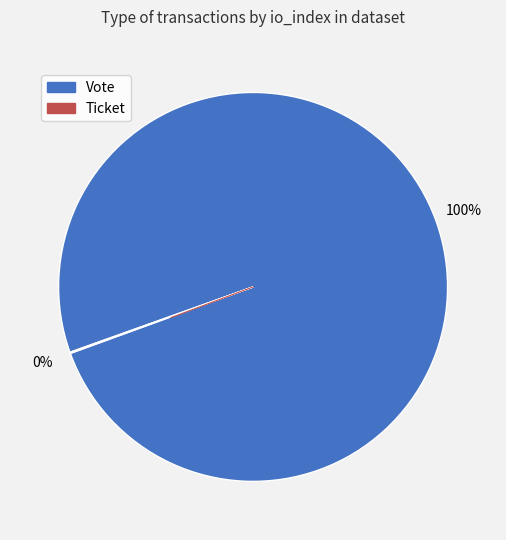

Does Vote represent more than half of the total?

Yes